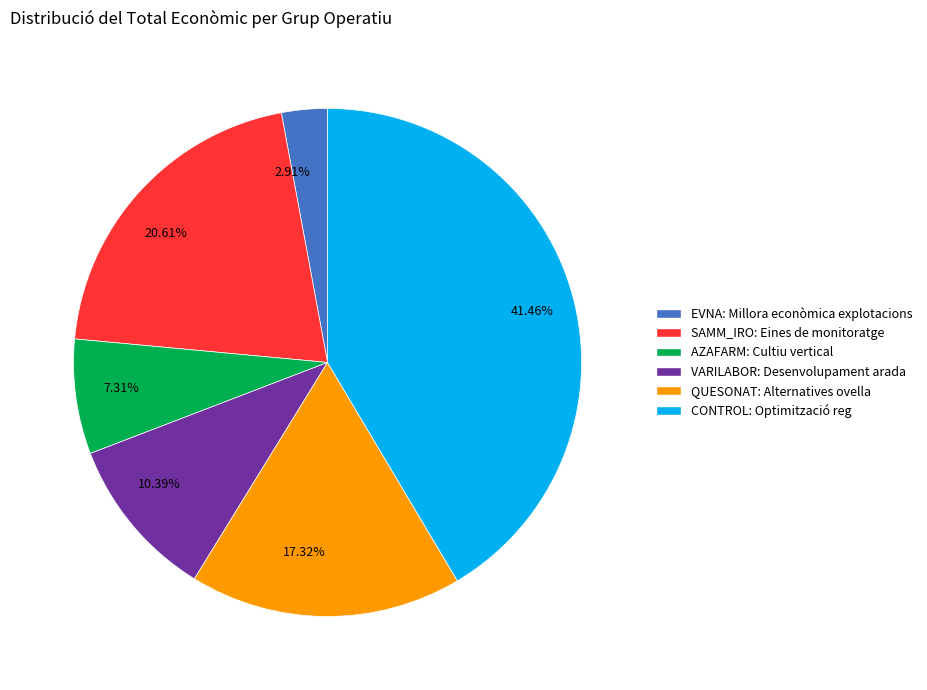

Is there a majority slice in this chart?

No